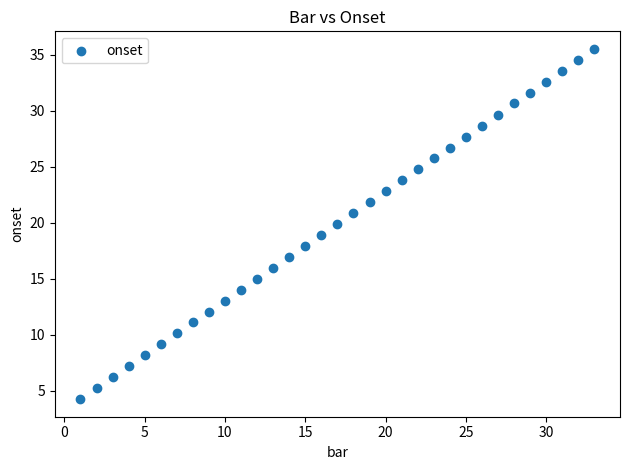

What is the range of X values (max minus min)?

32.0